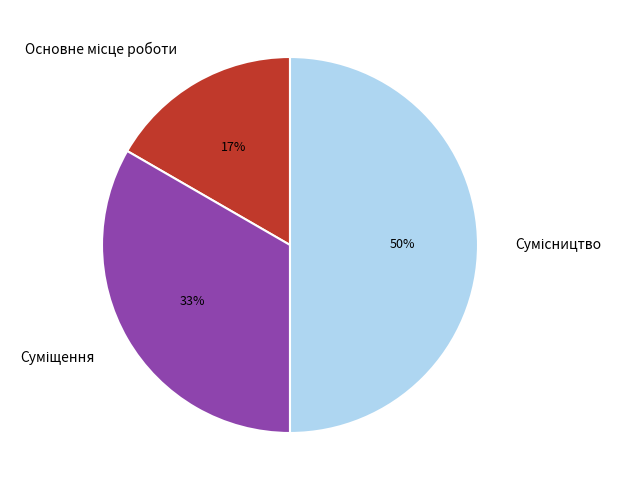

To the nearest percent, what is the average slice percentage?

33%